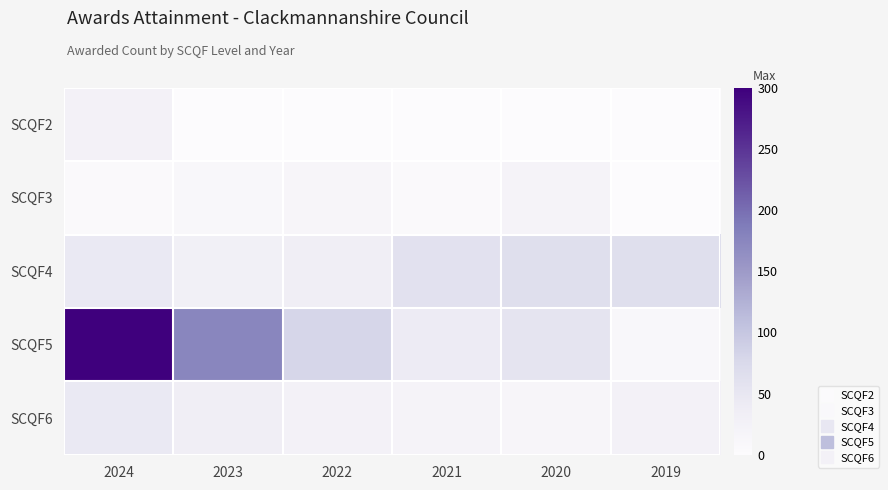

Count the number of categories in the chart.

6